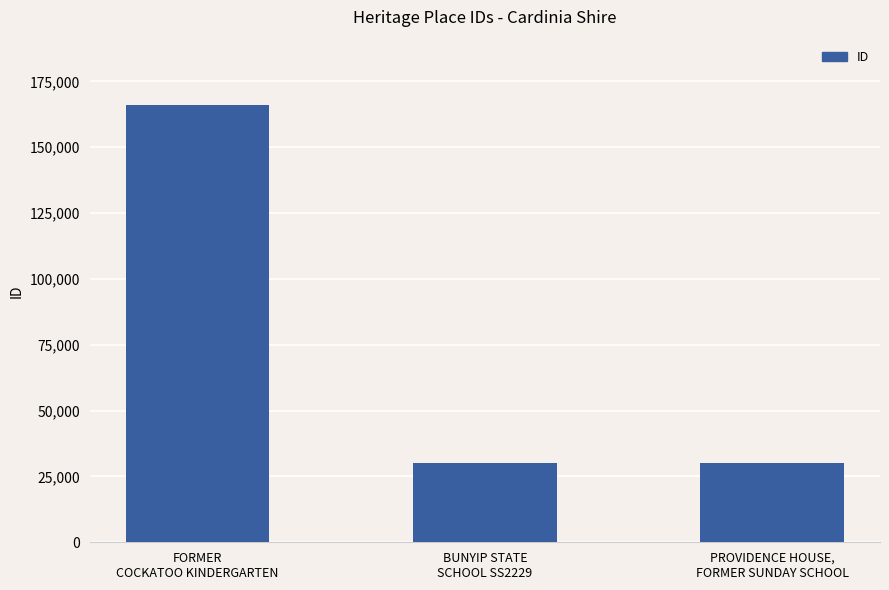

What is the minimum value shown in the chart?

29982